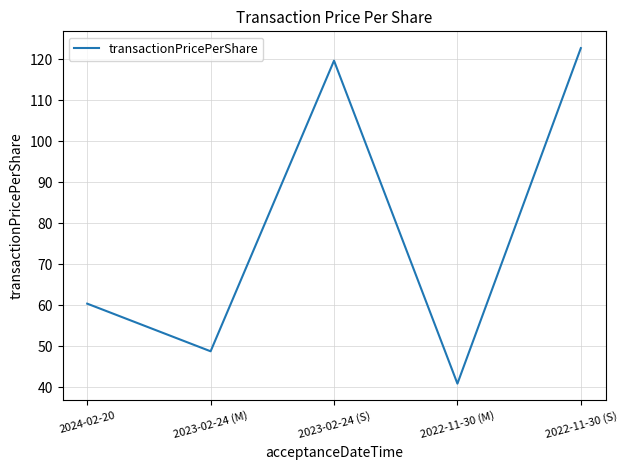

What is the change in value from 2023-02-24 (S) to 2022-11-30 (M)?

-78.7